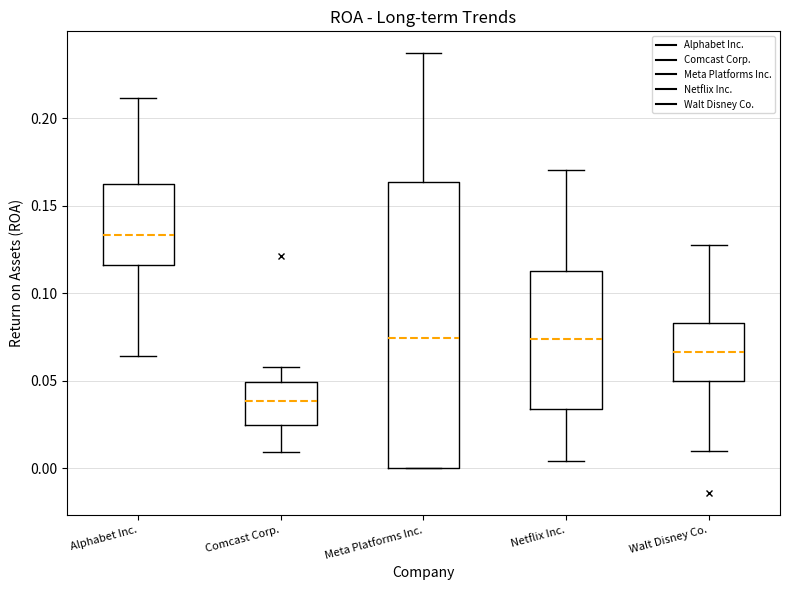

Reading left to right, read every box against the y-axis: the position of its median line, the range the box covers, and the ends of its whiskers. The values are not printed on the chart, so give them approximately, as read against the axis.

Alphabet Inc.: median 0.135, box 0.115 to 0.165, whiskers 0.065 to 0.210
Comcast Corp.: median 0.040, box 0.025 to 0.050, whiskers 0.010 to 0.060
Meta Platforms Inc.: median 0.075, box 0.000 to 0.165, whiskers 0.000 to 0.235
Netflix Inc.: median 0.075, box 0.035 to 0.115, whiskers 0.005 to 0.170
Walt Disney Co.: median 0.065, box 0.050 to 0.085, whiskers 0.010 to 0.130